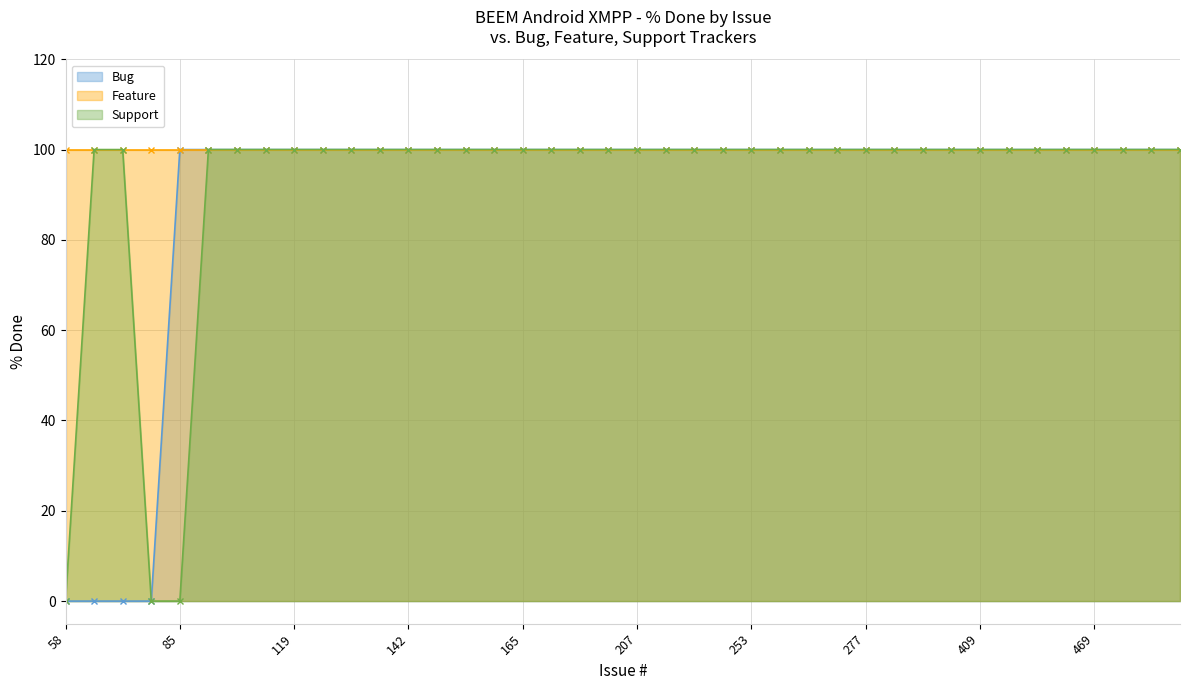

At which label does Support reach its minimum?

58